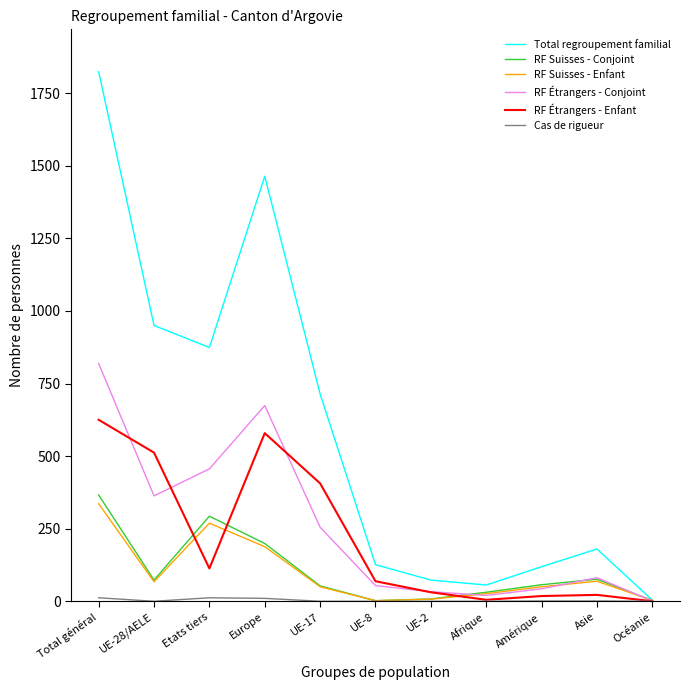

How many interior local valleys does the RF Étrangers - Conjoint series have?

2